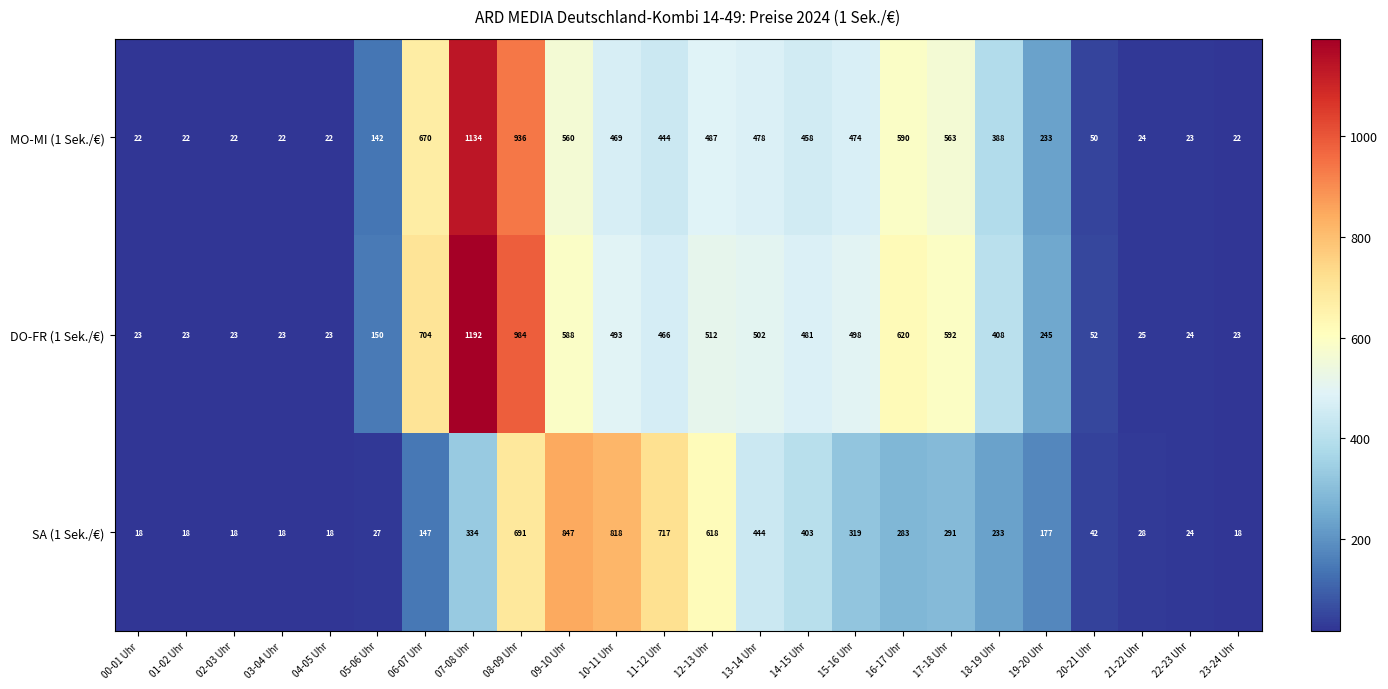

What is the smallest value displayed?

18